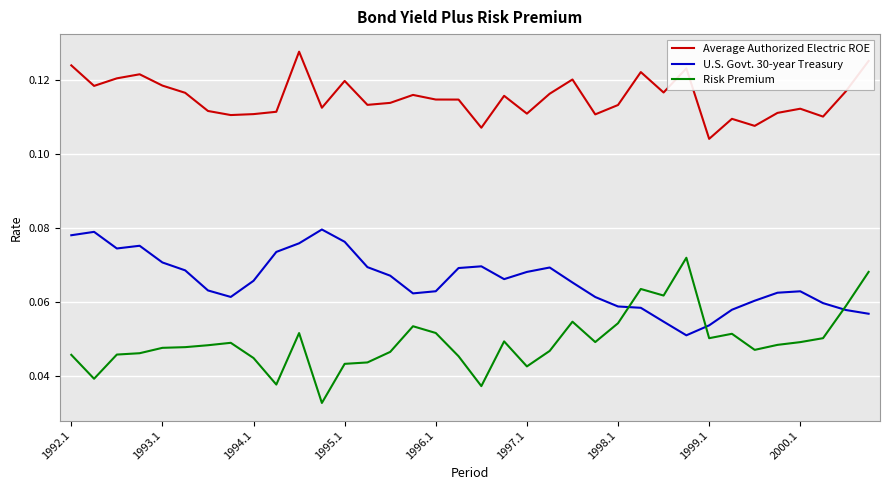

Is this an area chart (filled region under the line)?

No